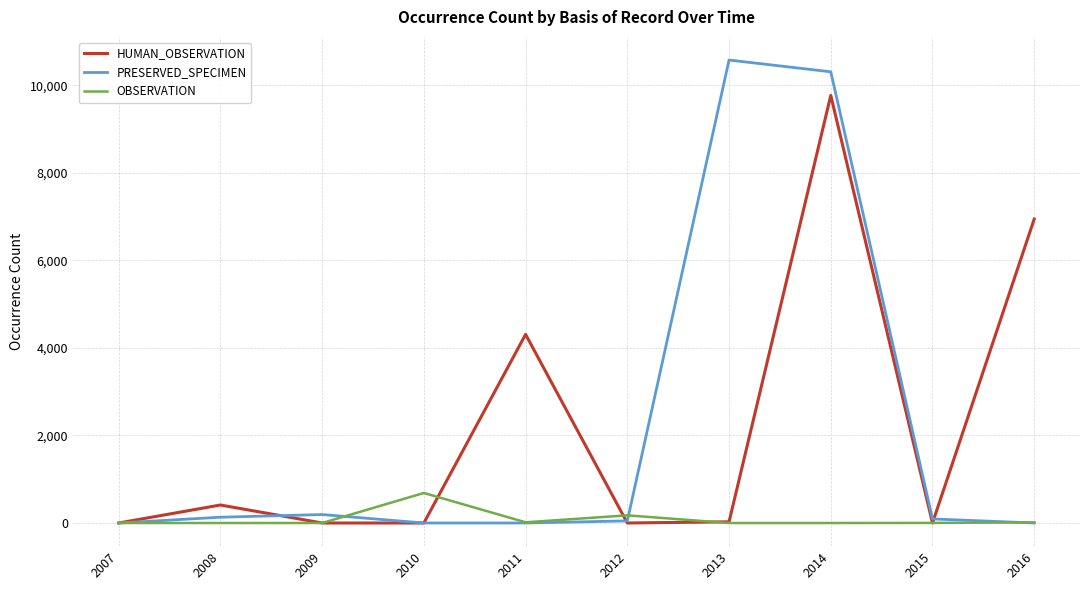

The value of HUMAN_OBSERVATION at 2012 is 3885. True or false?

False